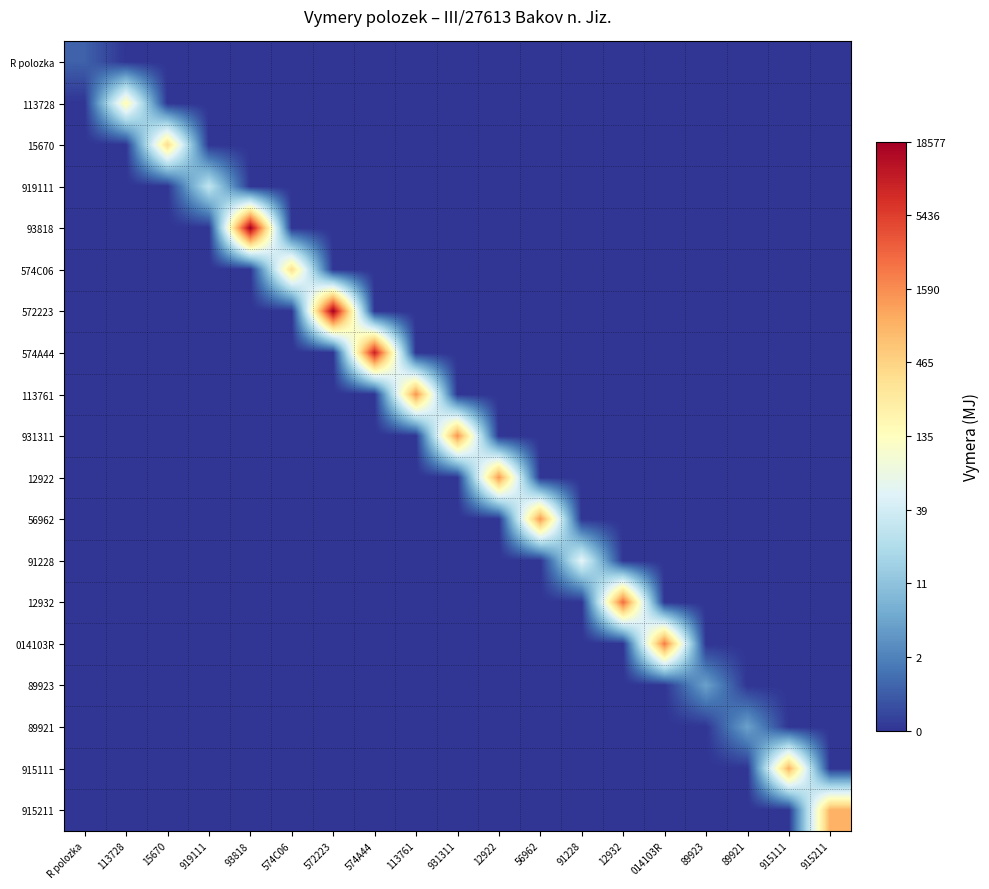

How many distinct data groups are displayed?

19